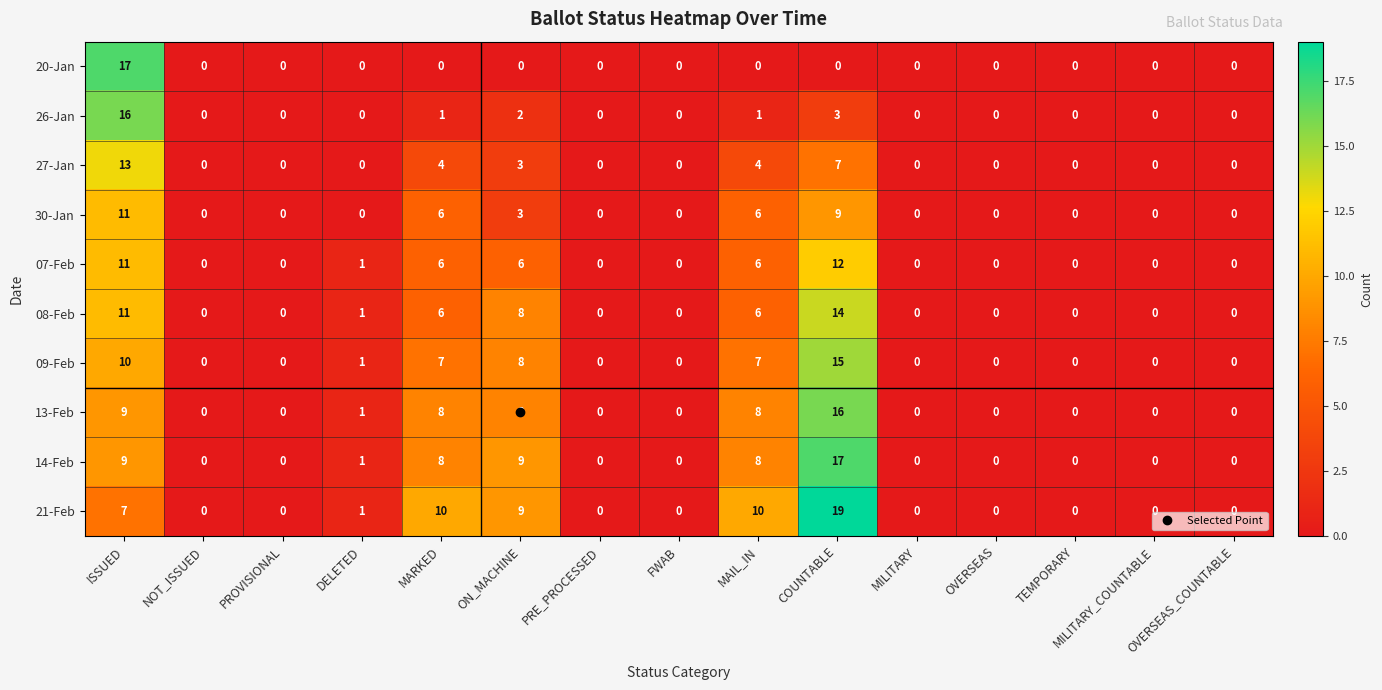

What is the difference between the maximum and second lowest values in the 07-Feb series?

12